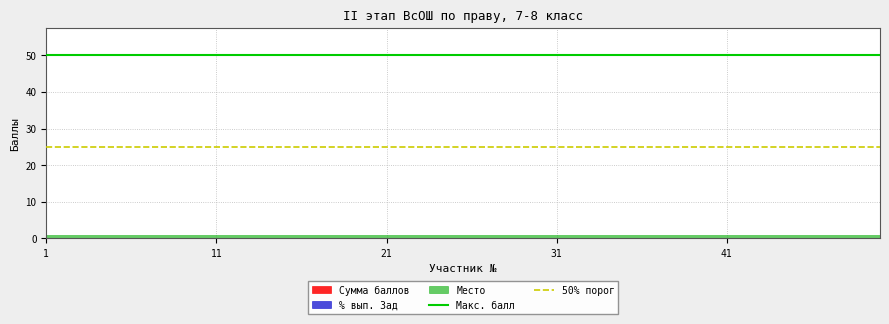

What is the value of the 50% порог point at the 2nd from the left?

25